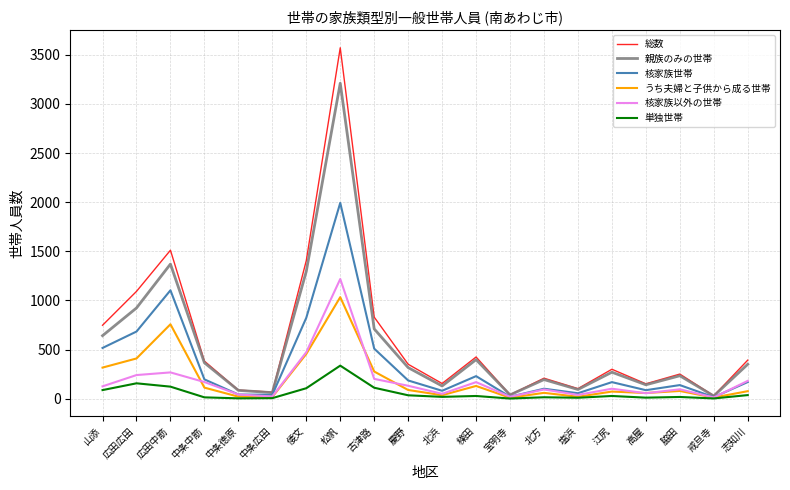

Where is 親族のみの世帯 nearest to the value 1619?

広田中筋